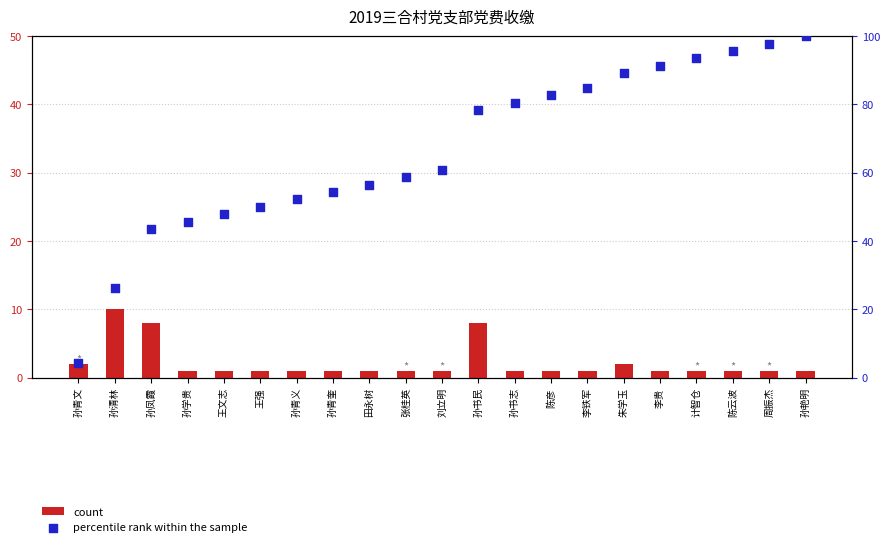

At which category is the sum across all series the highest?

孙艳明